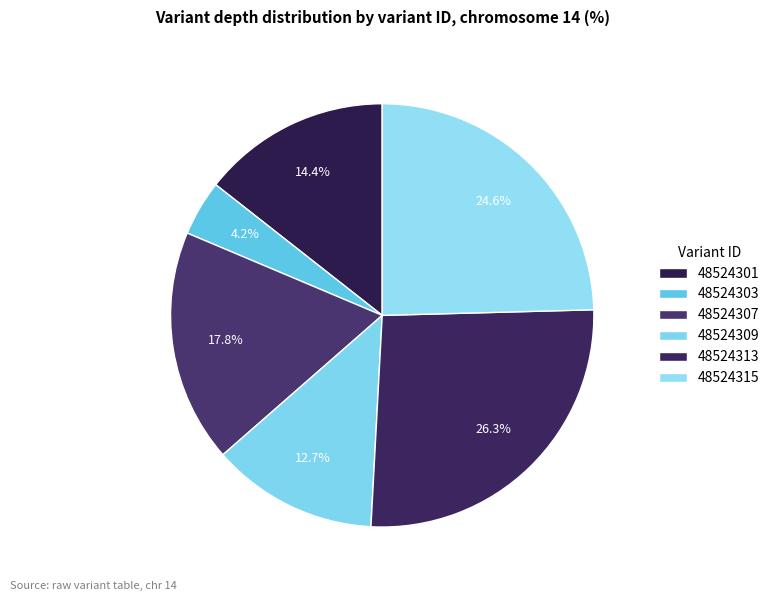

Is there any slice that represents more than half of the pie?

No